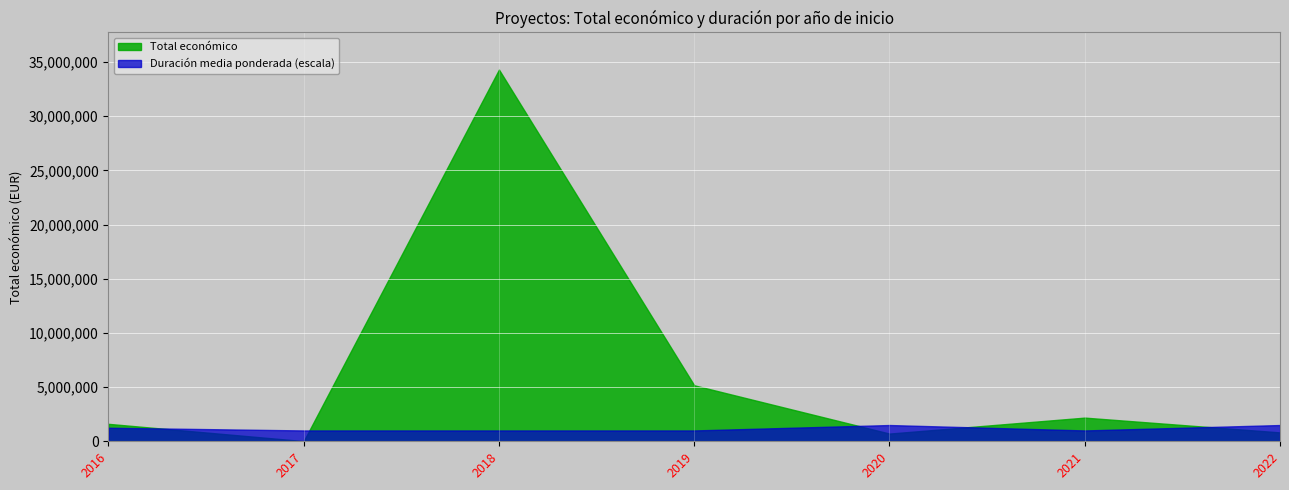

At 2019, list the series in order from smallest to largest.

Duración media ponderada (escala), Total económico